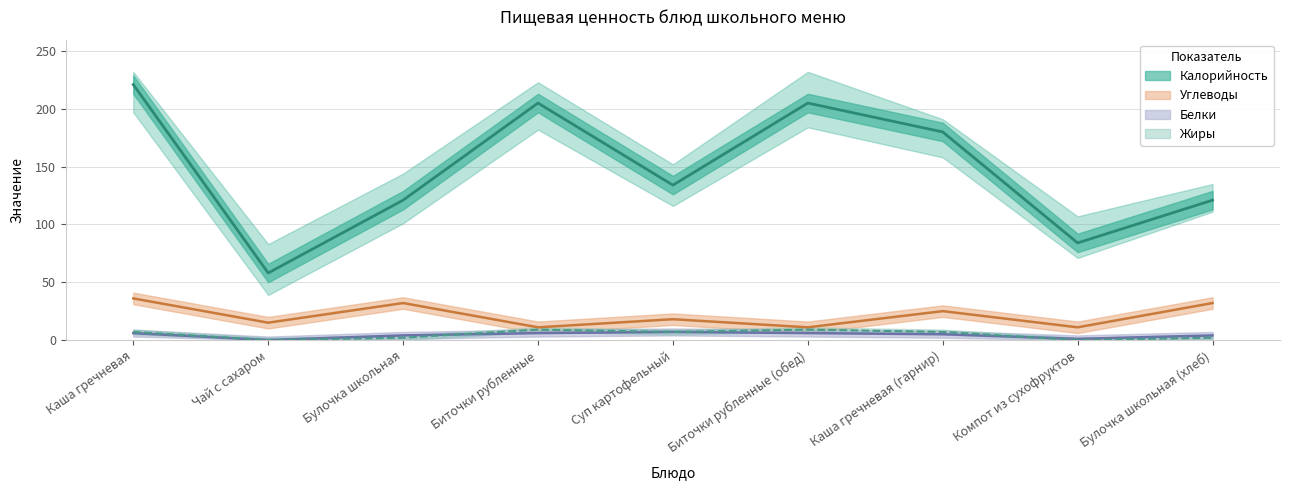

Does the chart have visible grid lines?

Yes